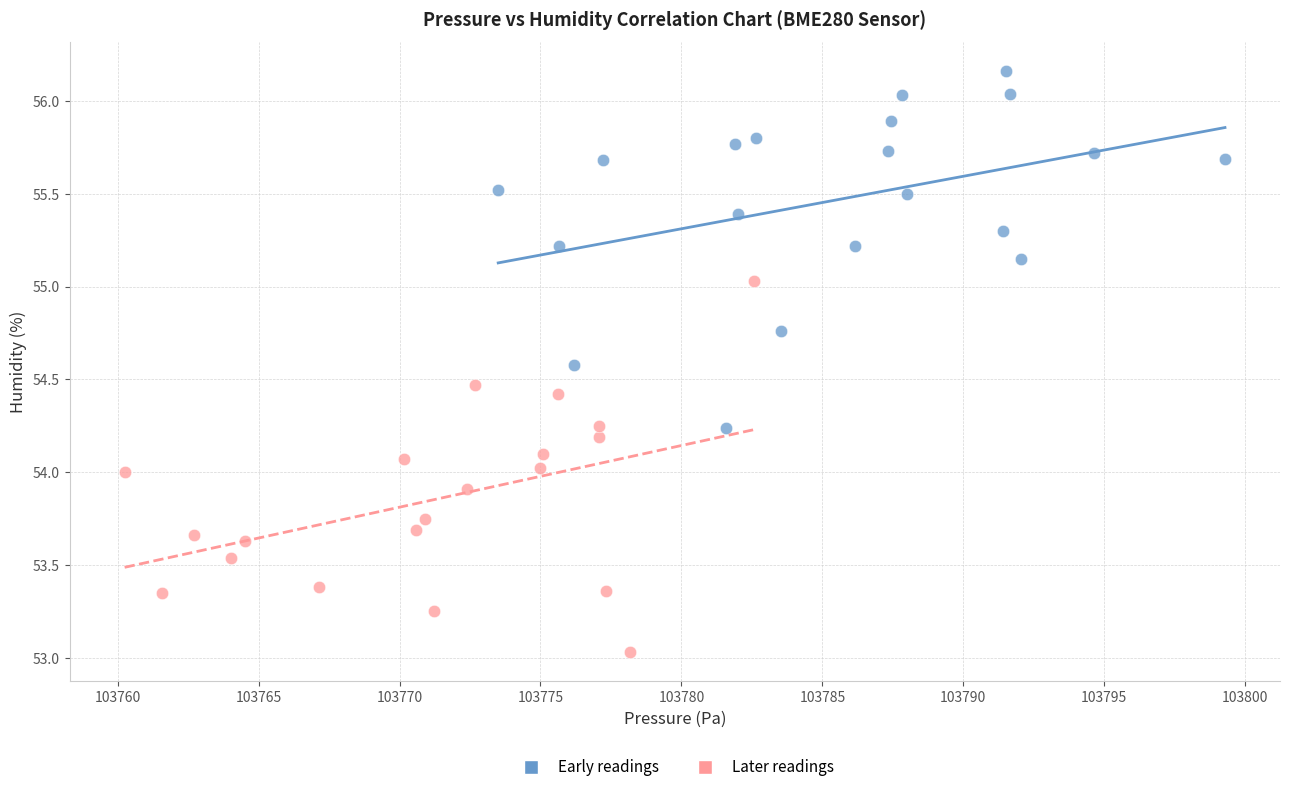

Which series contains the lowest Y value?

Later readings